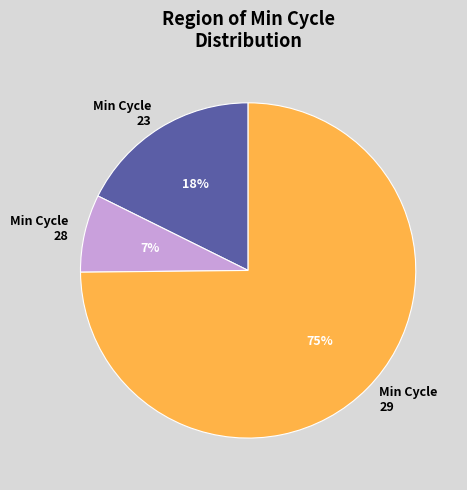

To the nearest percent, what percentage of the pie is Min Cycle 28?

7%